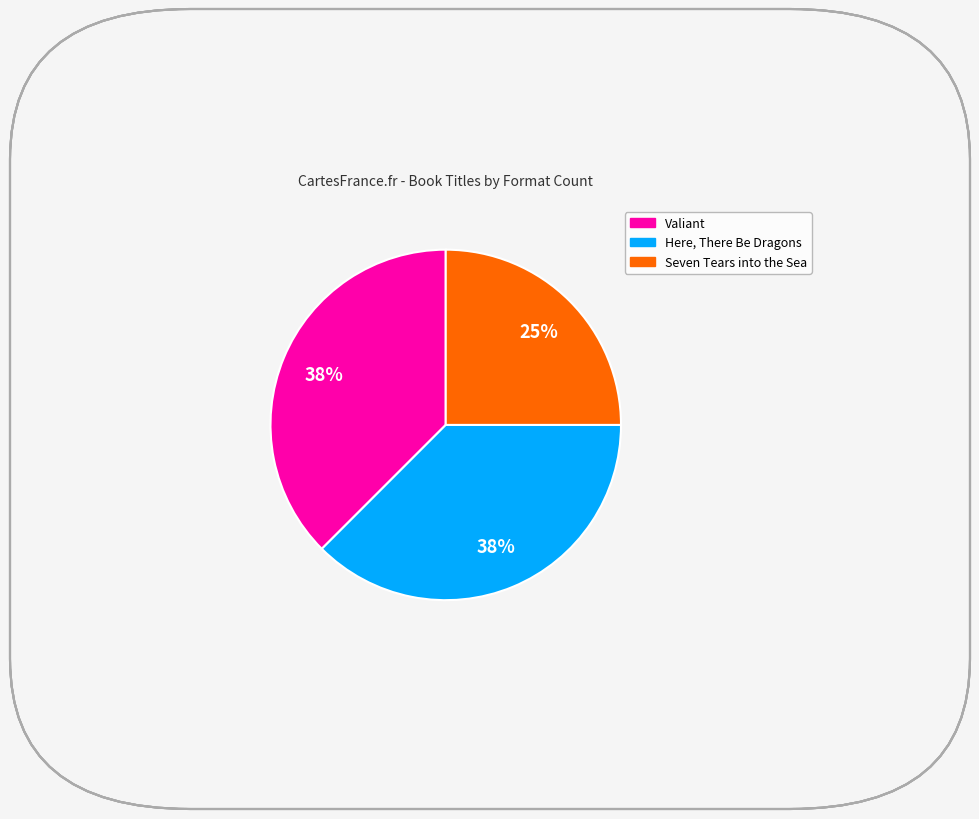

Is the sum of Valiant and Seven Tears into the Sea greater than half?

Yes